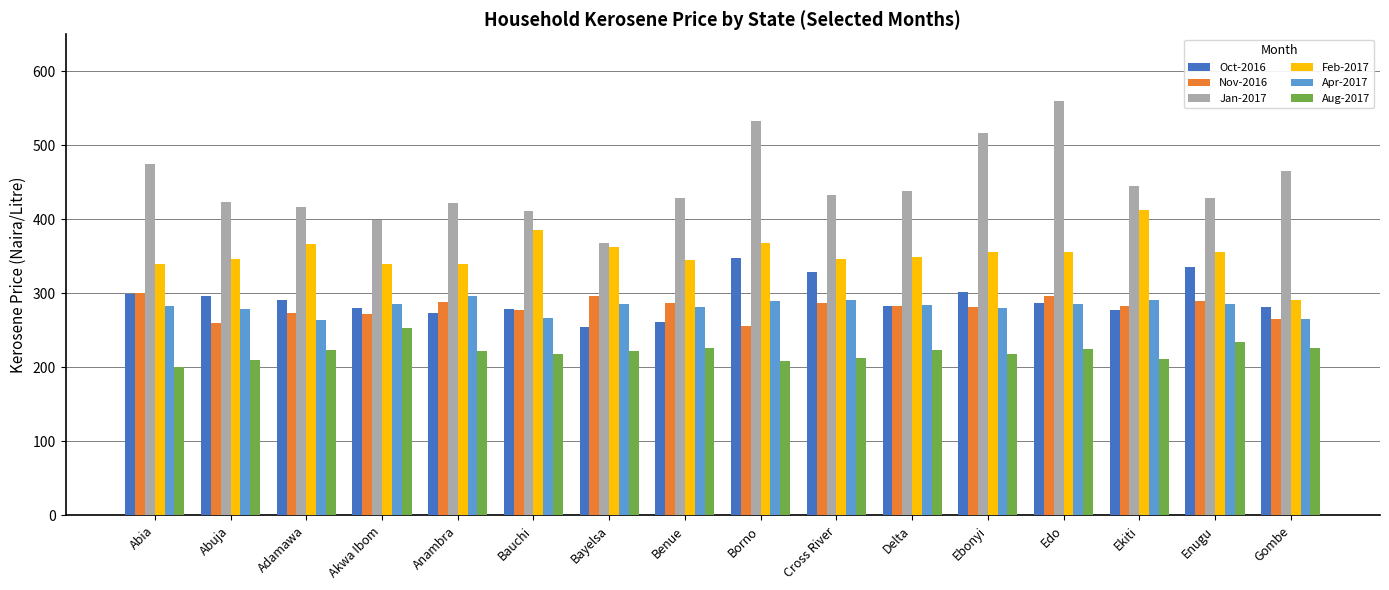

What is the total value across all series at Gombe?

1796.3